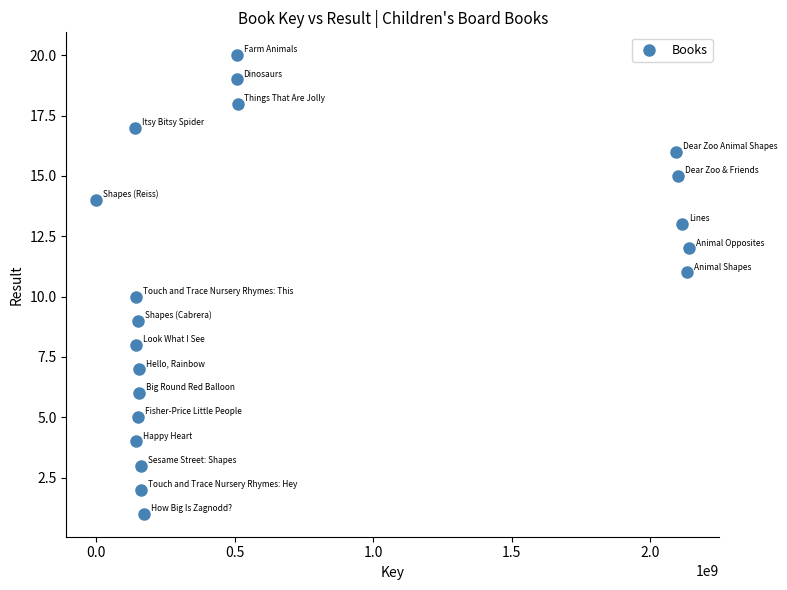

What is the range of X values (max minus min)?

2140396616